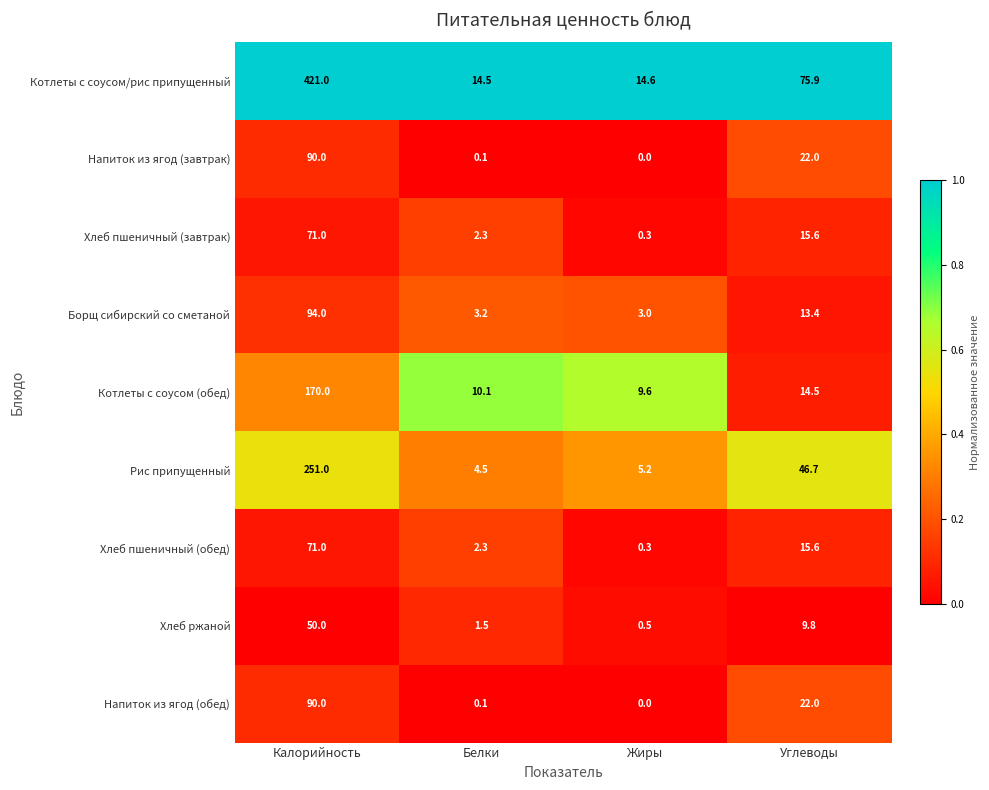

What is the maximum value shown in the chart?

421.0